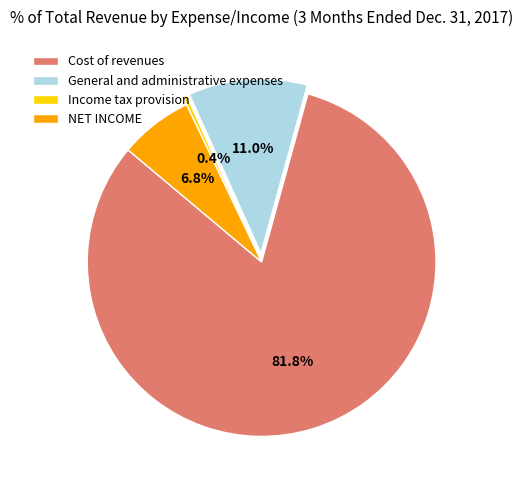

Approximately how many times larger is the value at Cost of revenues compared to NET INCOME?

12.0